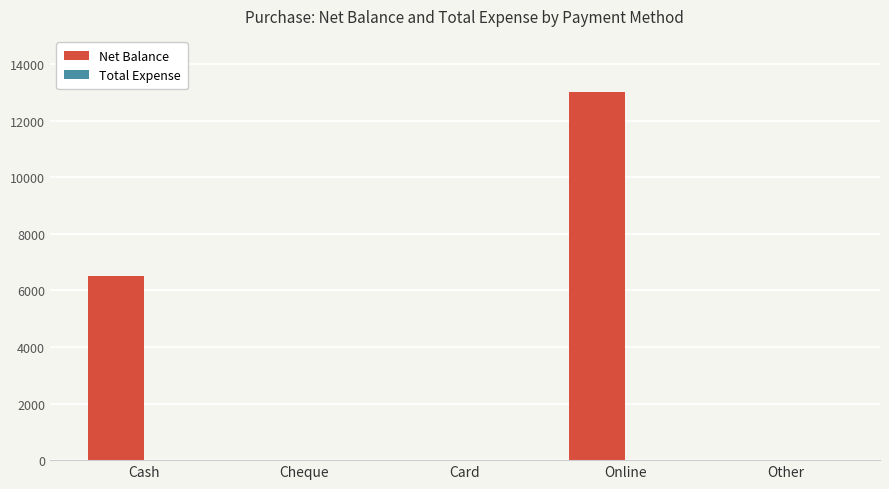

Count the number of categories in the chart.

5